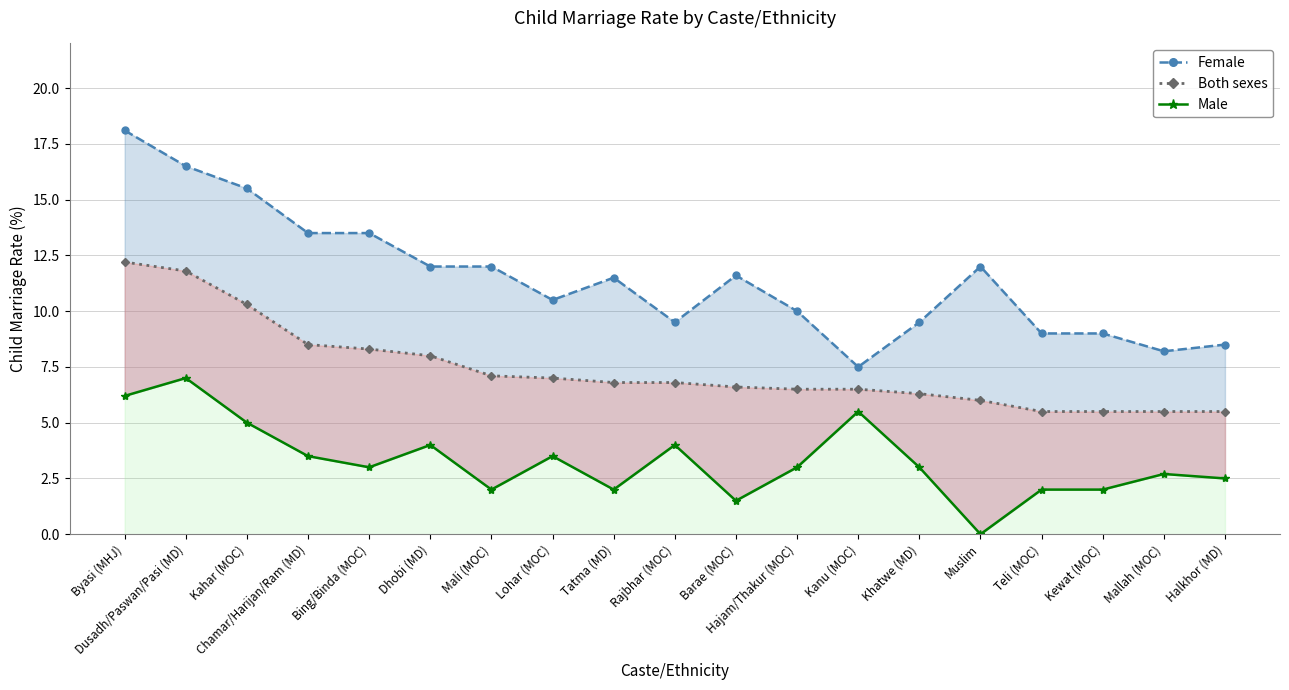

Which category has the highest value in the Male series?

Dusadh/Paswan/Pasi (MD)